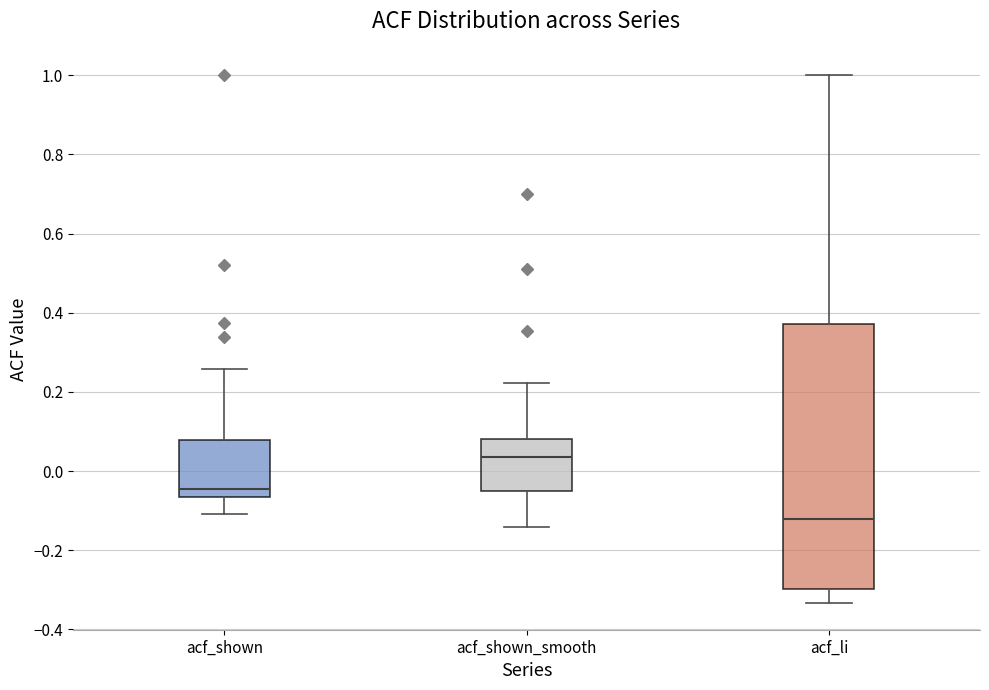

Which box has the highest median line?

acf_shown_smooth